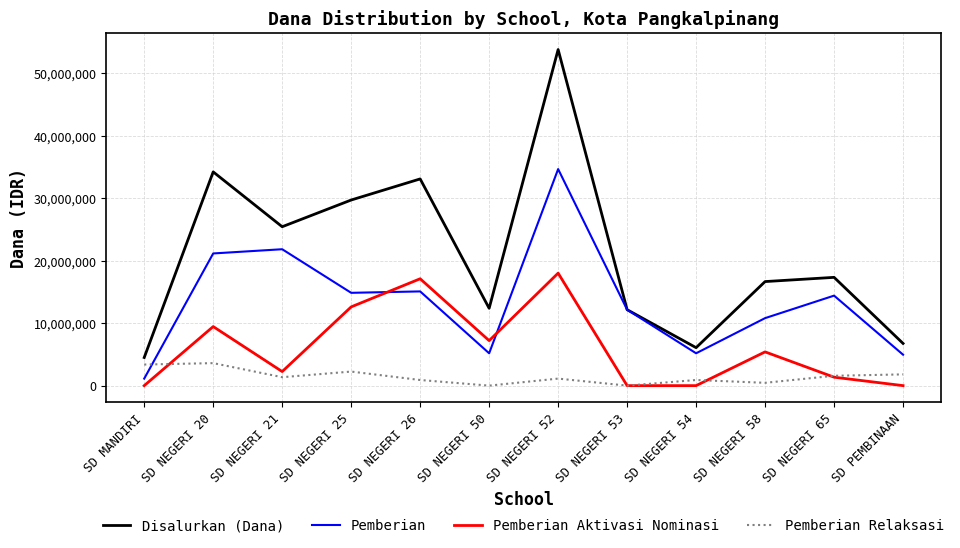

In Pemberian, how many points are higher than both neighbors (excluding endpoints)?

4